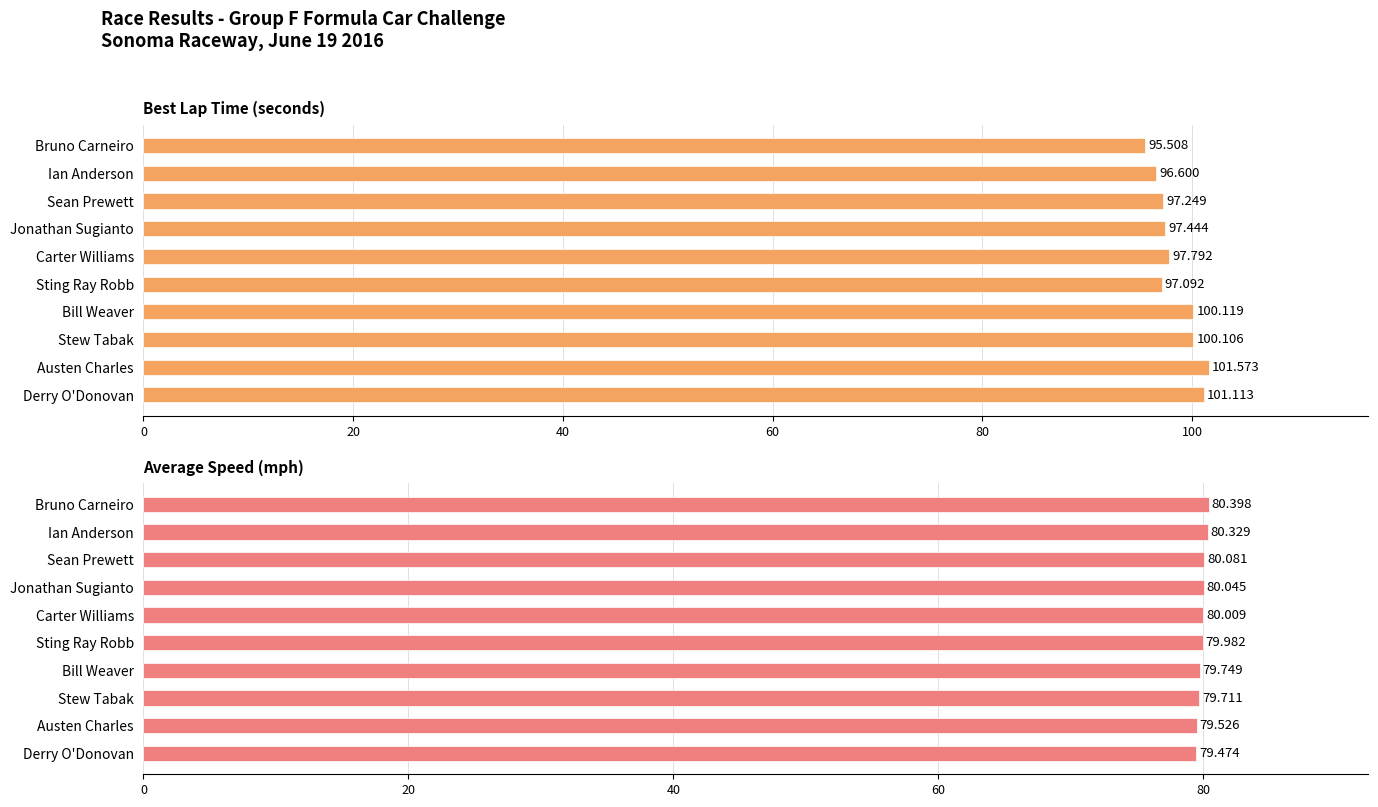

Which series has the largest total across all categories?

Best Lap time